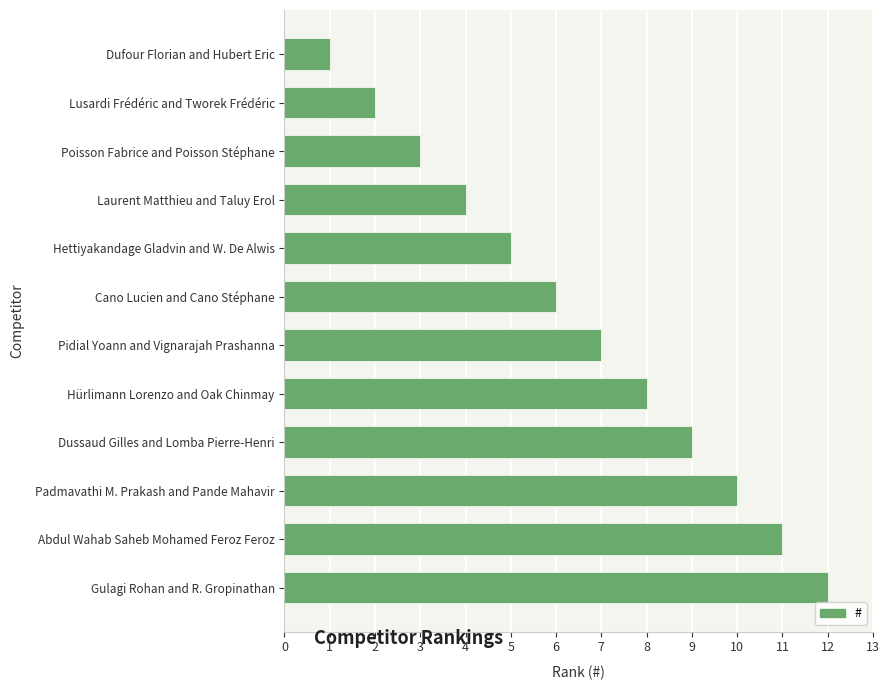

Which has a higher value, Poisson Fabrice and Poisson Stéphane or Hettiyakandage Gladvin and W. De Alwis?

Hettiyakandage Gladvin and W. De Alwis